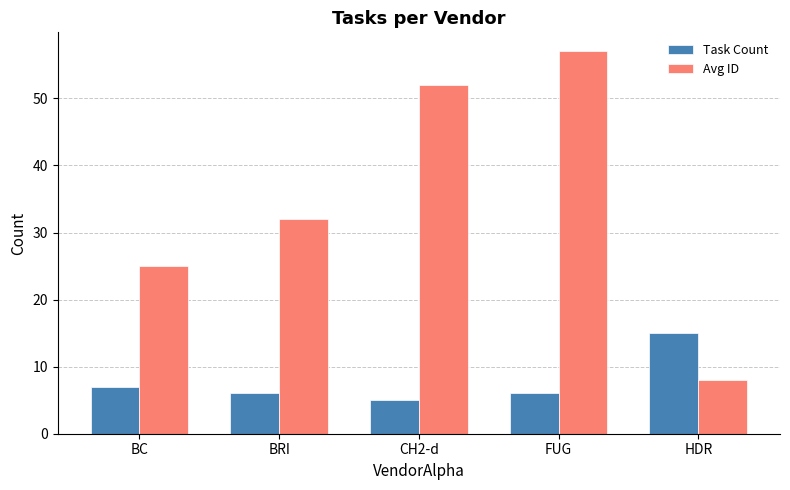

Between CH2-d and HDR, which series saw the biggest shift?

Avg ID